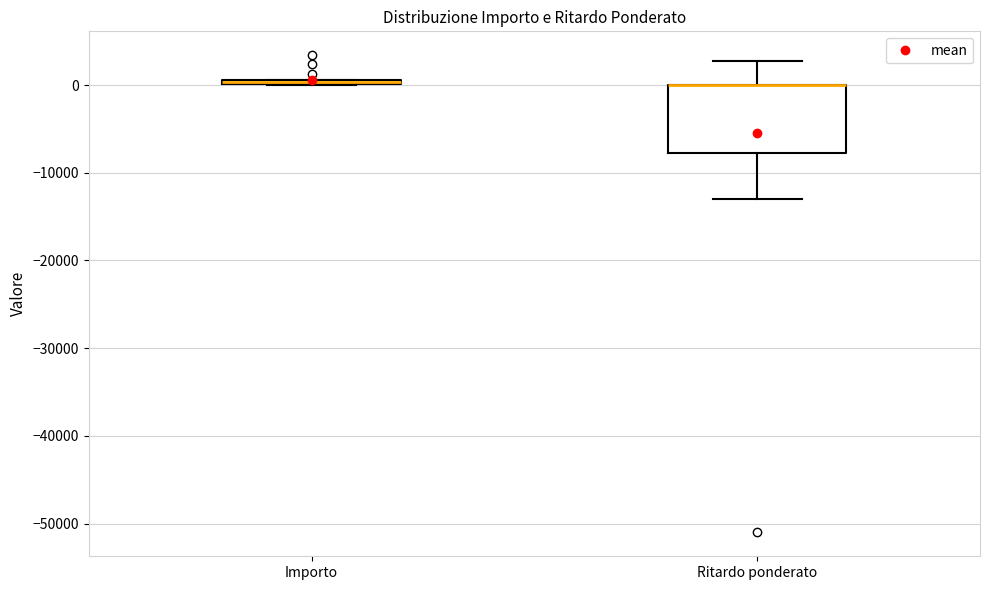

Comparing the boxes themselves (not the whiskers), which one is the tallest?

Ritardo ponderato